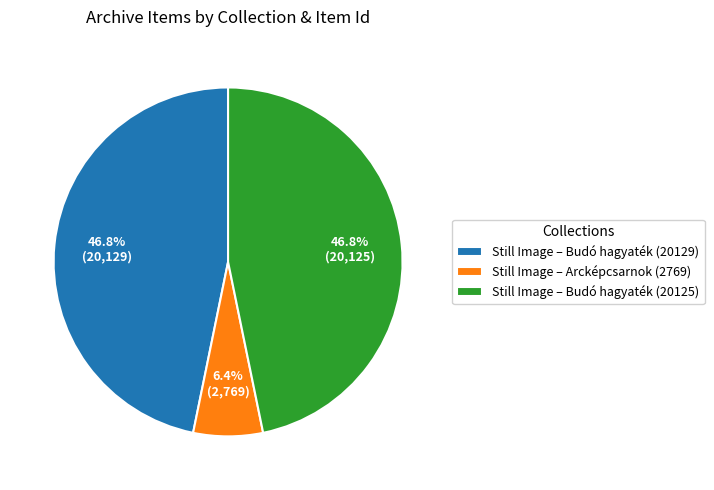

Does any single category account for the majority?

No